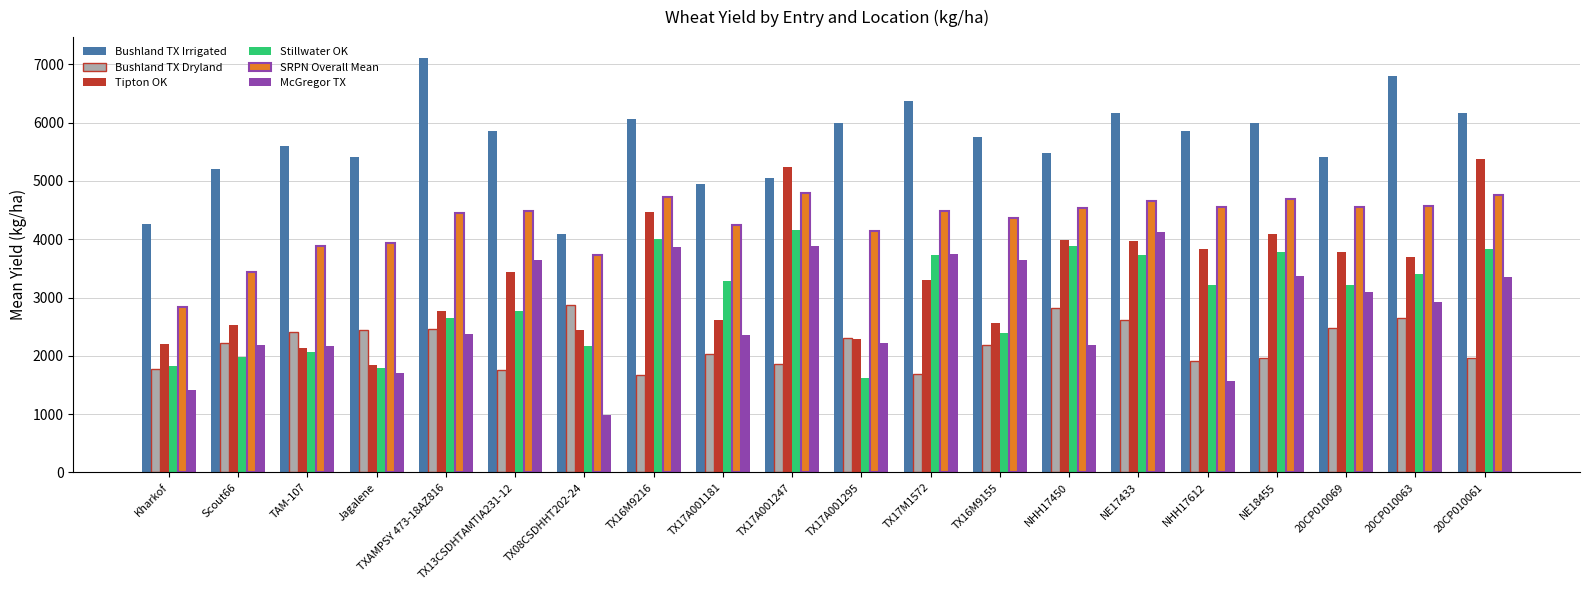

The Bushland TX Dryland series shows 2217.0 at Scout66. True or false?

True